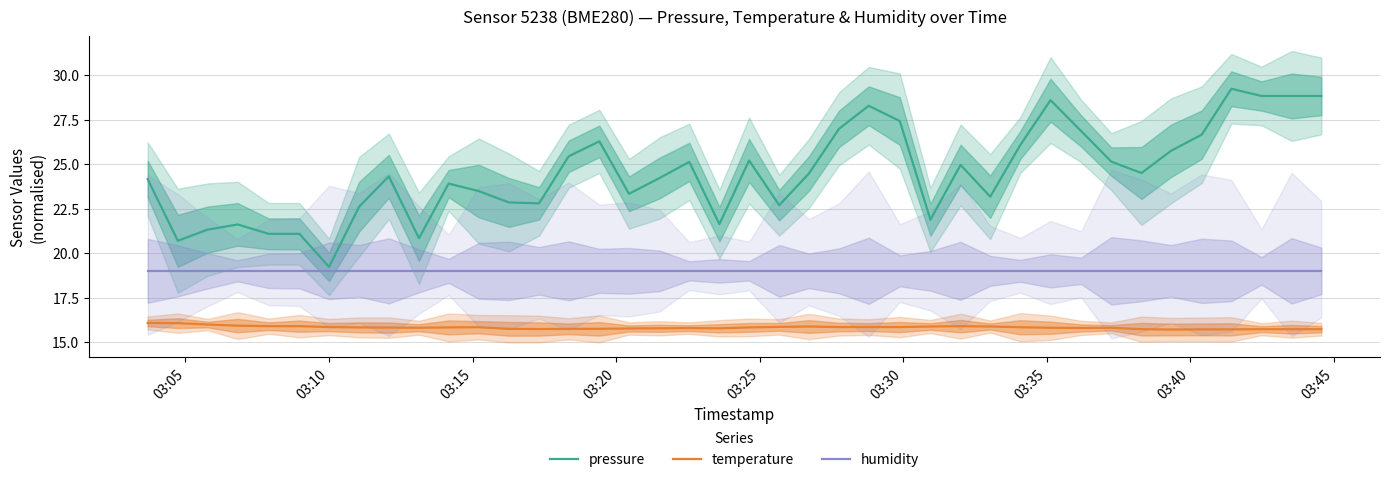

True or false: temperature and humidity intersect in this chart.

False